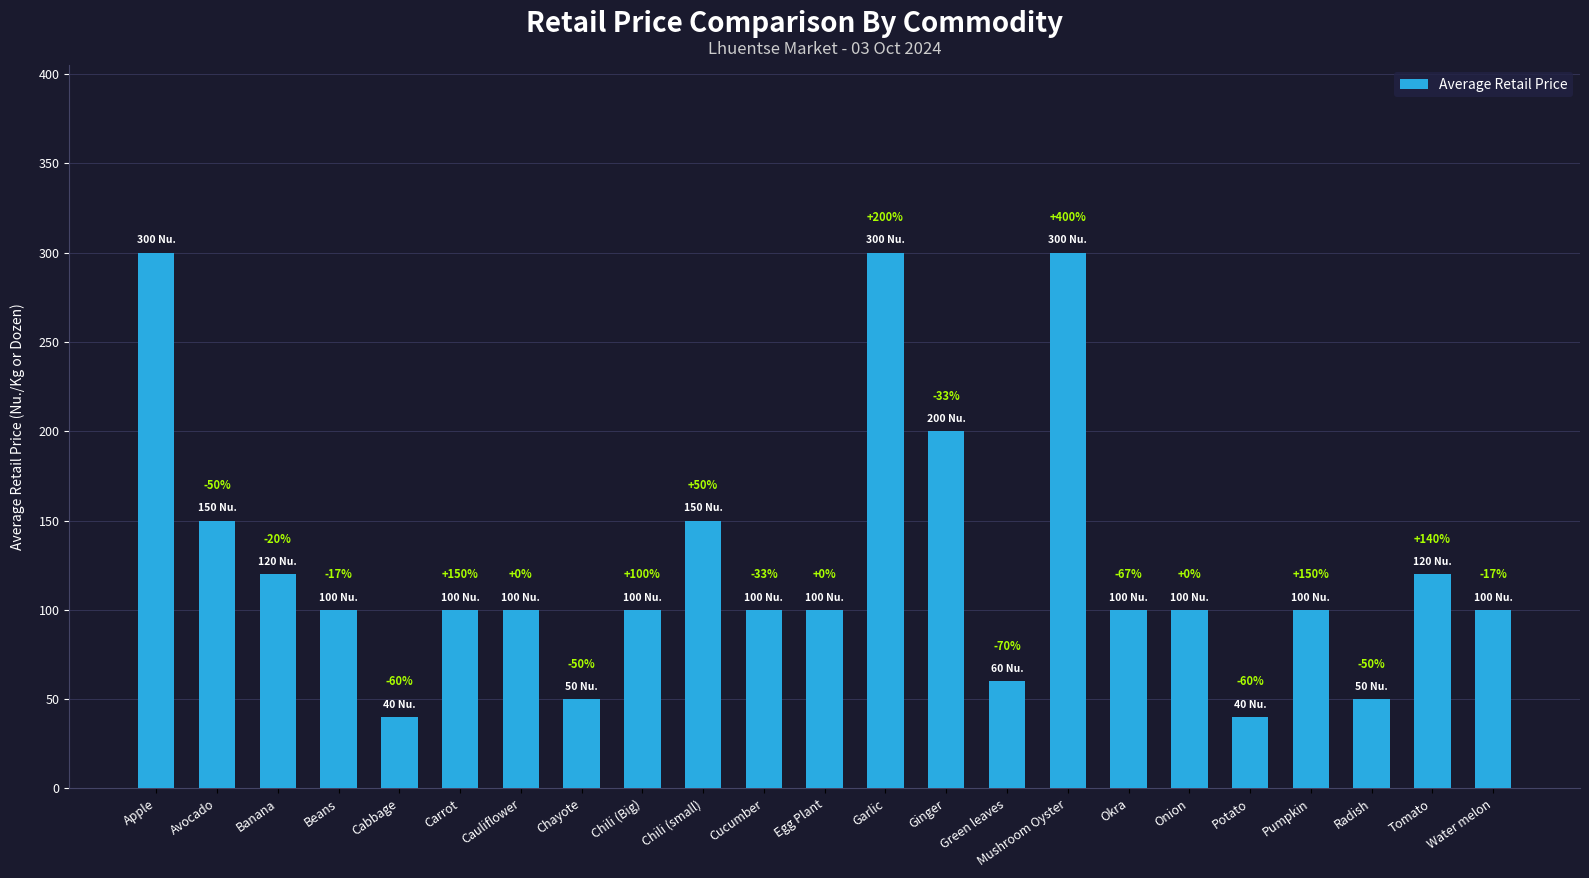

What is the label of the 20th bar from the right?

Beans